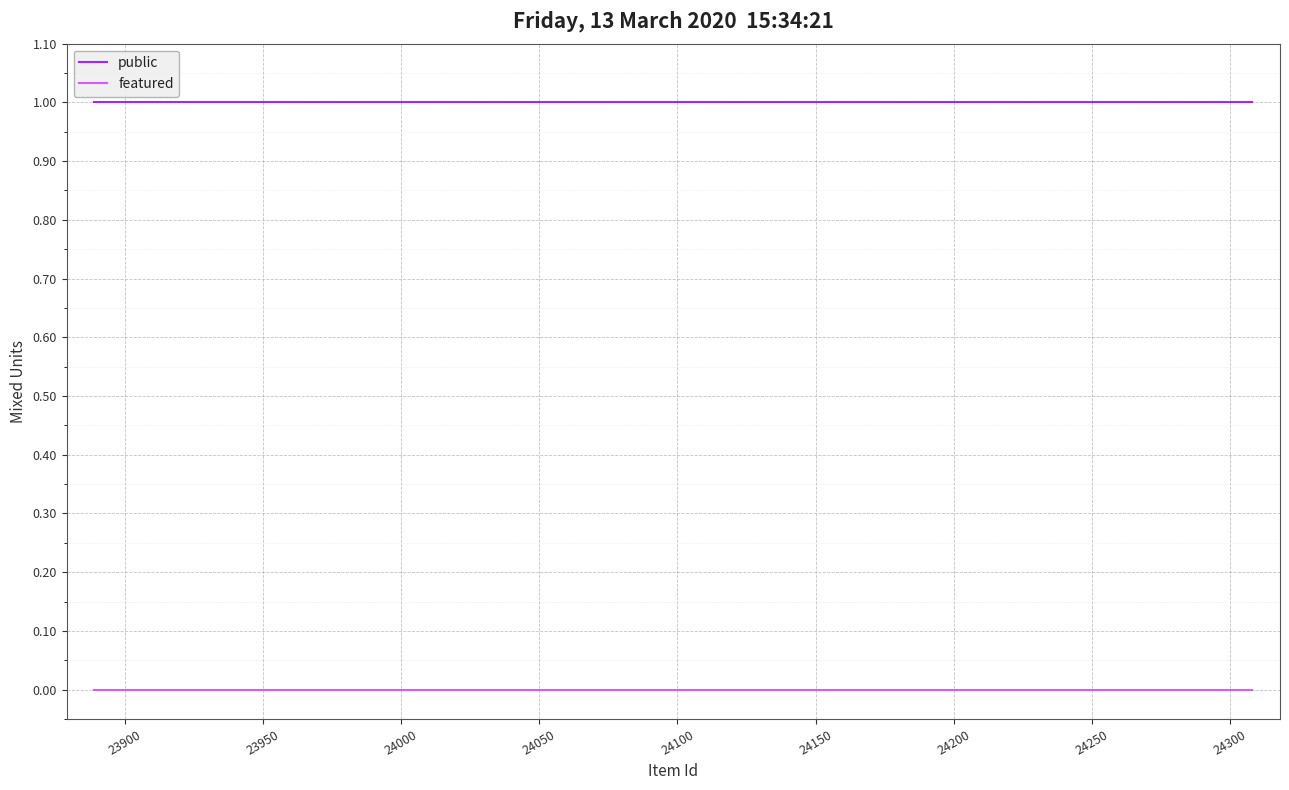

Reading right to left, list all the values displayed in this chart.

public: 1	1	1	1	1	1	1	1	1	1	1	1	1	1	1	1	1	1	1	1
featured: 0	0	0	0	0	0	0	0	0	0	0	0	0	0	0	0	0	0	0	0